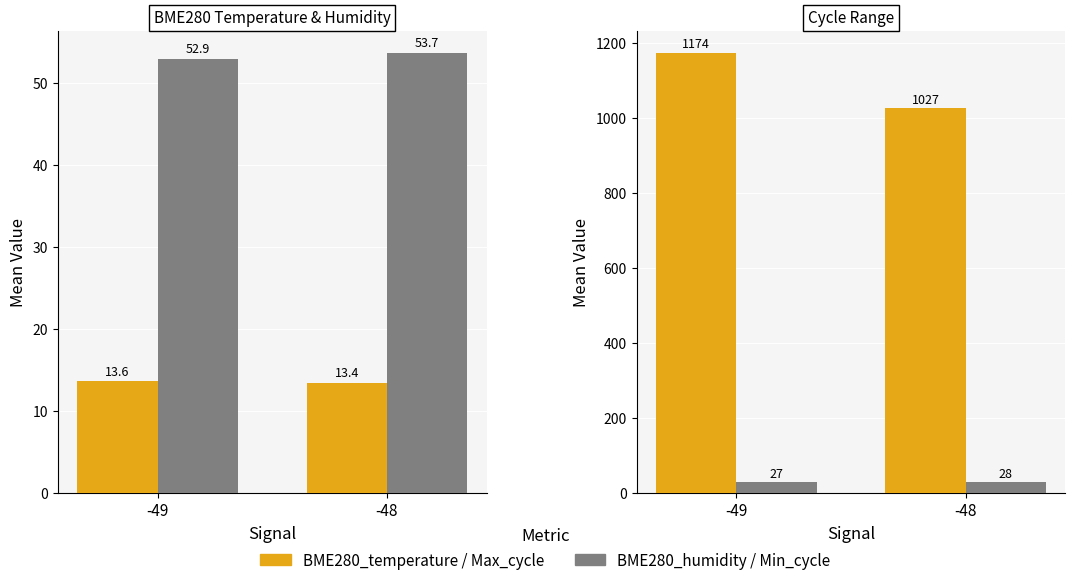

How many data points in Max_cycle are less than 1174?

1